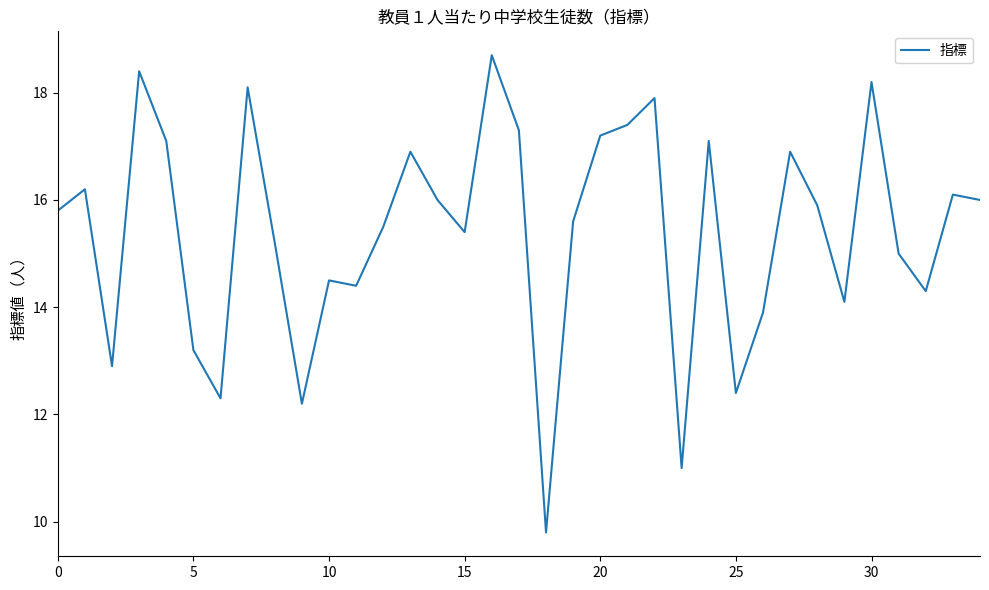

What is the difference between the maximum and minimum values?

8.9